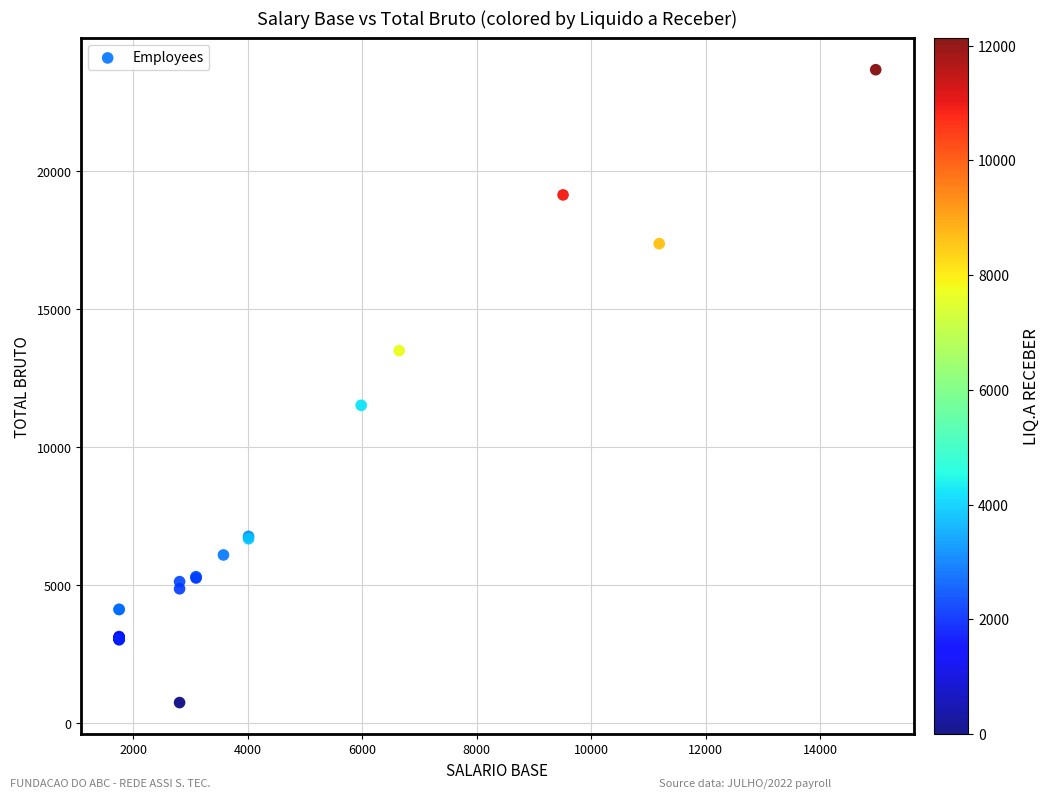

What Y value in the scatter plot is closest to 12218?

11524.2